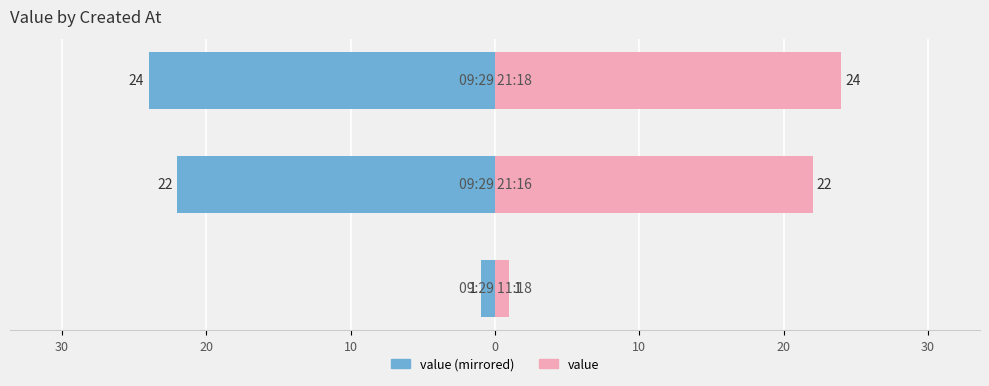

What is the value of the value (right) bar at the 2nd from the left?

22